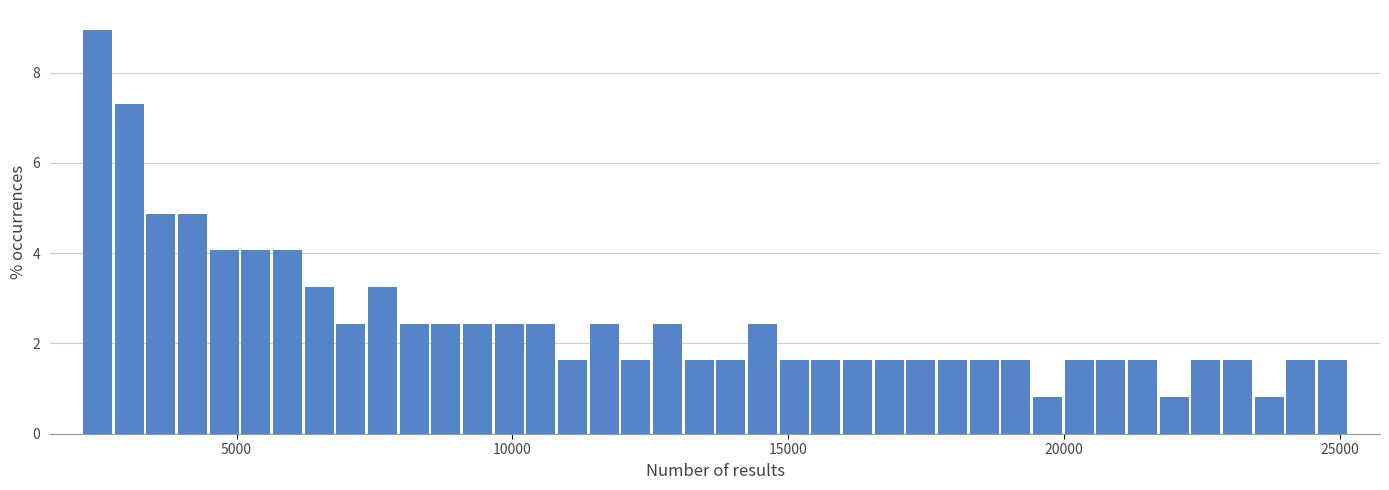

Read against the x-axis, roughly where is the centre of the tallest bar?

2500